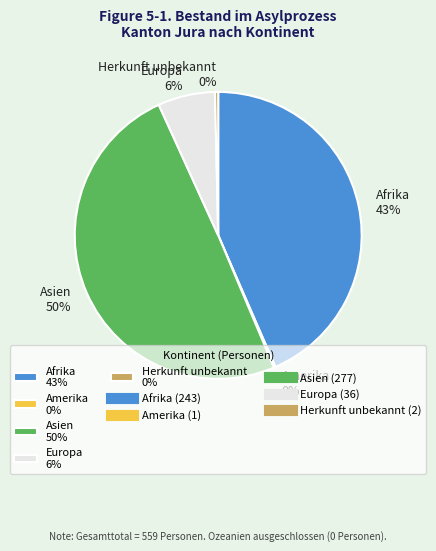

To the nearest percent, what is the average slice percentage?

20%